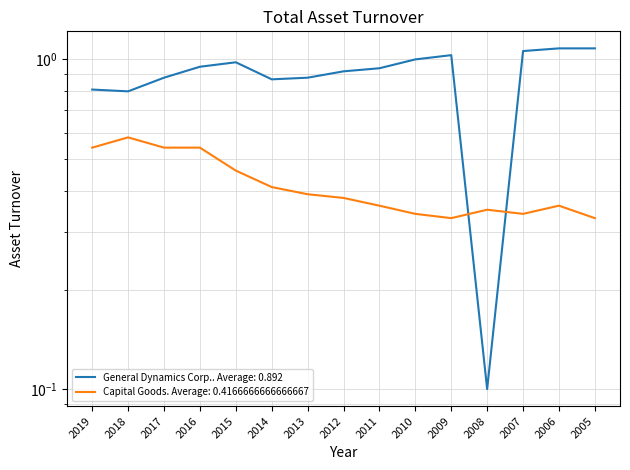

True or false: General Dynamics Corp. has more than 2 interior local peaks.

False